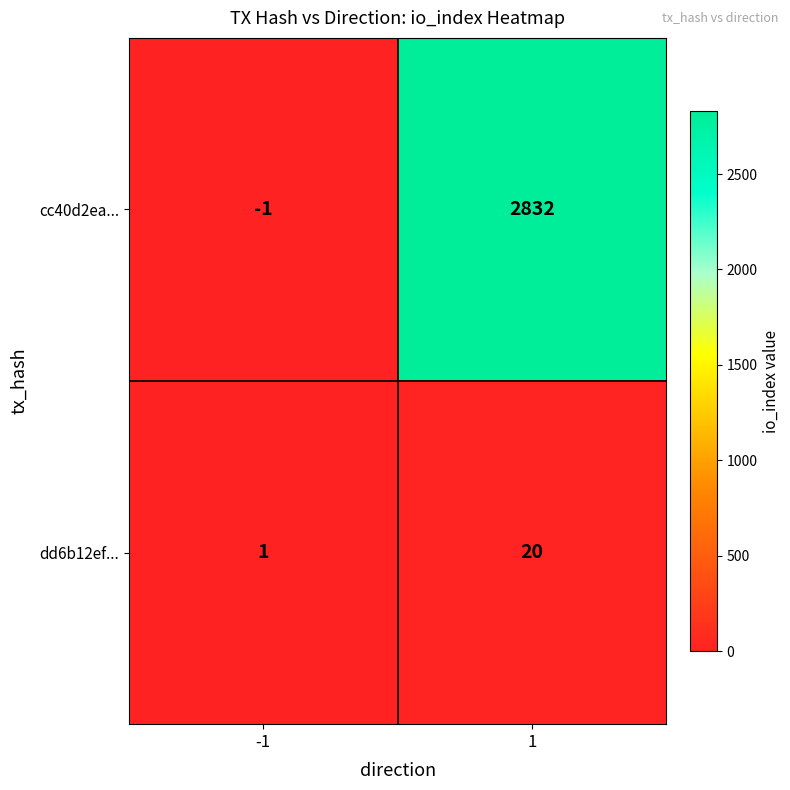

Which series changed the most between -1 and 1?

cc40d2ea...